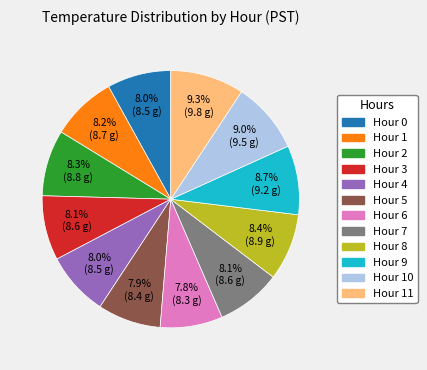

Is there any slice that represents more than half of the pie?

No